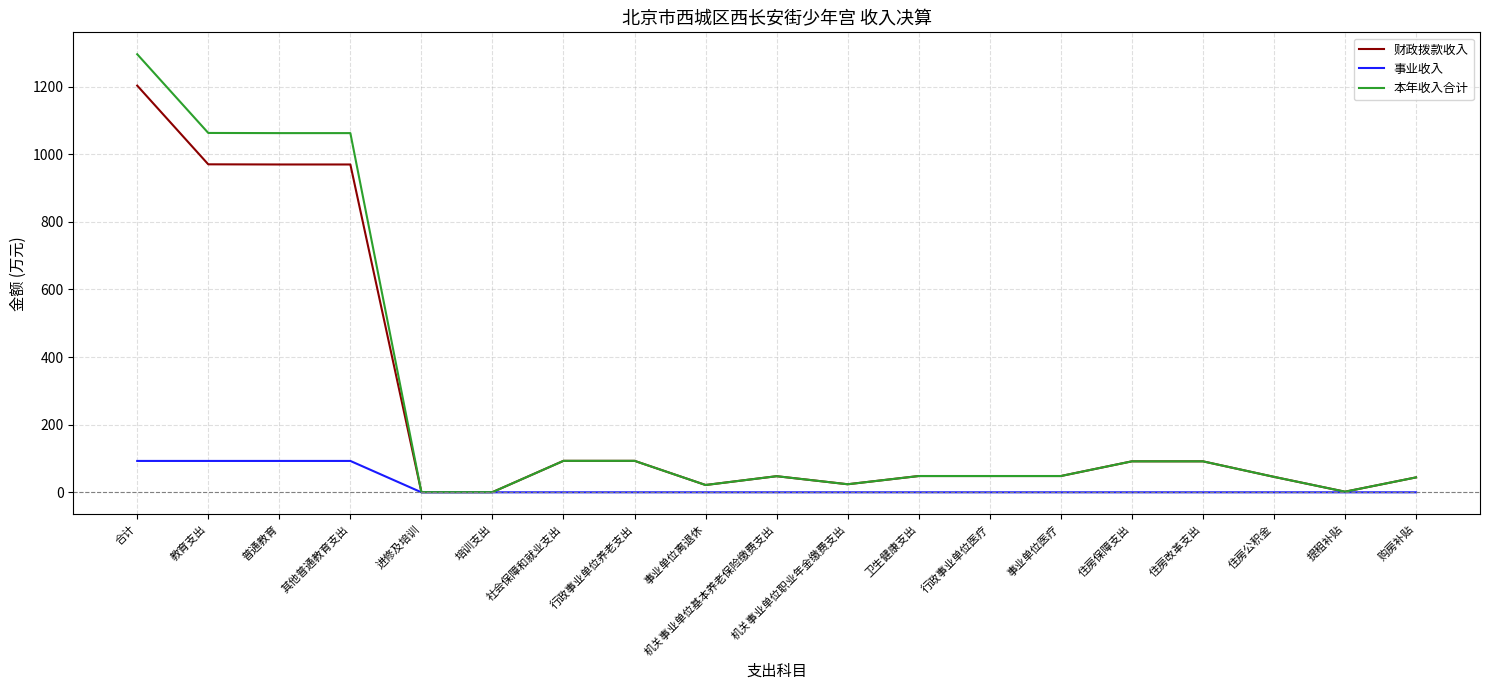

What is the difference between the maximum and minimum values in the 财政拨款收入 series?

1202.5